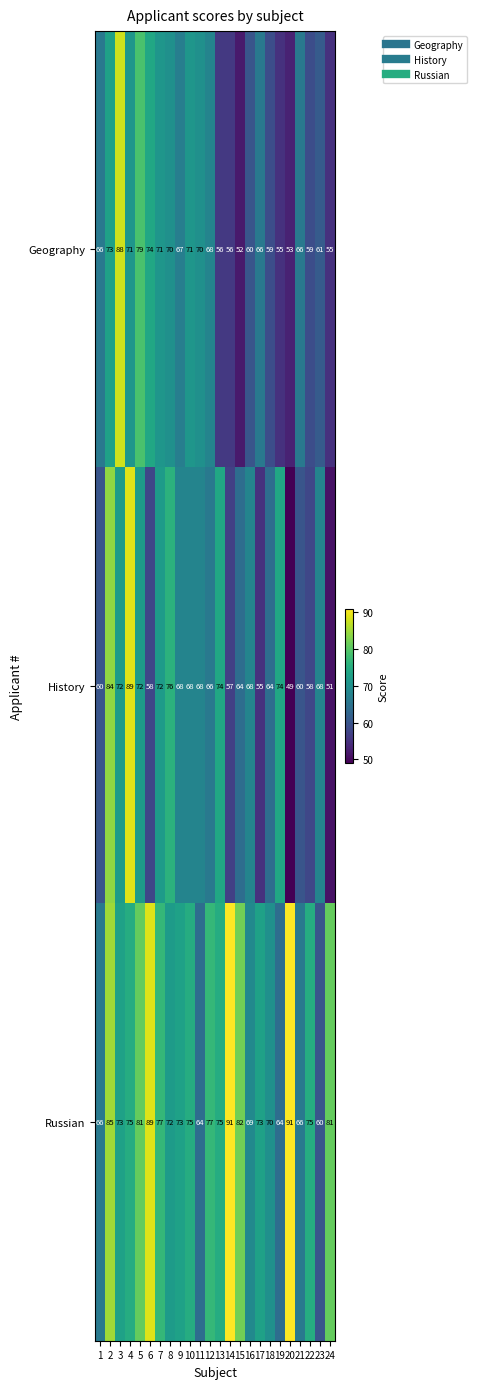

Which series has the widest spread of values?

History